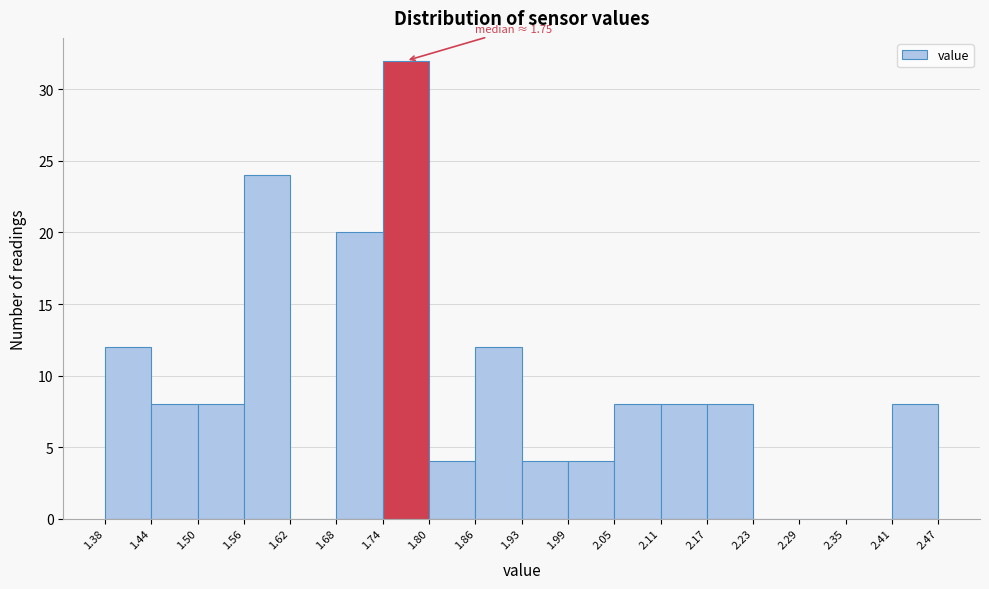

Which range on the x-axis has the tallest bar?

1.74 to 1.80